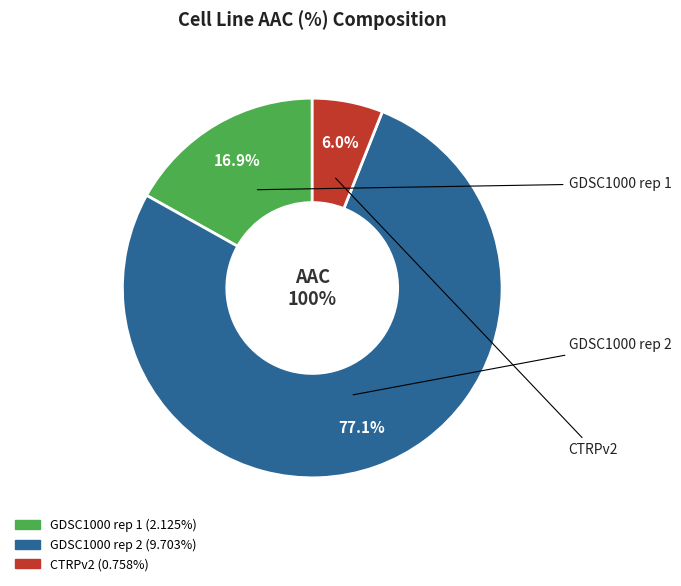

What portion of the pie excludes GDSC1000 rep 2?

22.9%